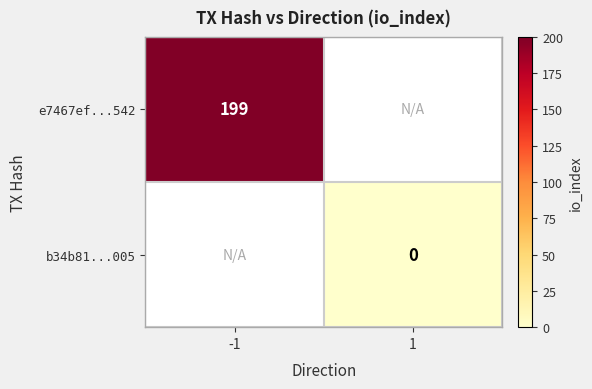

Is it true that e7467ef...542 equals 199.0 at -1?

True